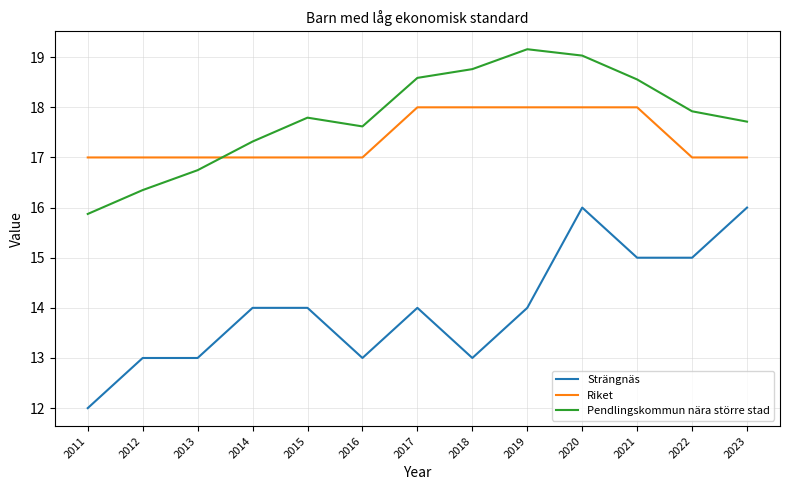

Reading left to right, what are all the values shown in this chart?

Strängnäs: 2011=12.0	2012=13.0	2013=13.0	2014=14.0	2015=14.0	2016=13.0	2017=14.0	2018=13.0	2019=14.0	2020=16.0	2021=15.0	2022=15.0	2023=16.0
Riket: 2011=17.0	2012=17.0	2013=17.0	2014=17.0	2015=17.0	2016=17.0	2017=18.0	2018=18.0	2019=18.0	2020=18.0	2021=18.0	2022=17.0	2023=17.0
Pendlingskommun nära större stad: 2011=15.9	2012=16.3	2013=16.7	2014=17.3	2015=17.8	2016=17.6	2017=18.6	2018=18.8	2019=19.2	2020=19.0	2021=18.6	2022=17.9	2023=17.7